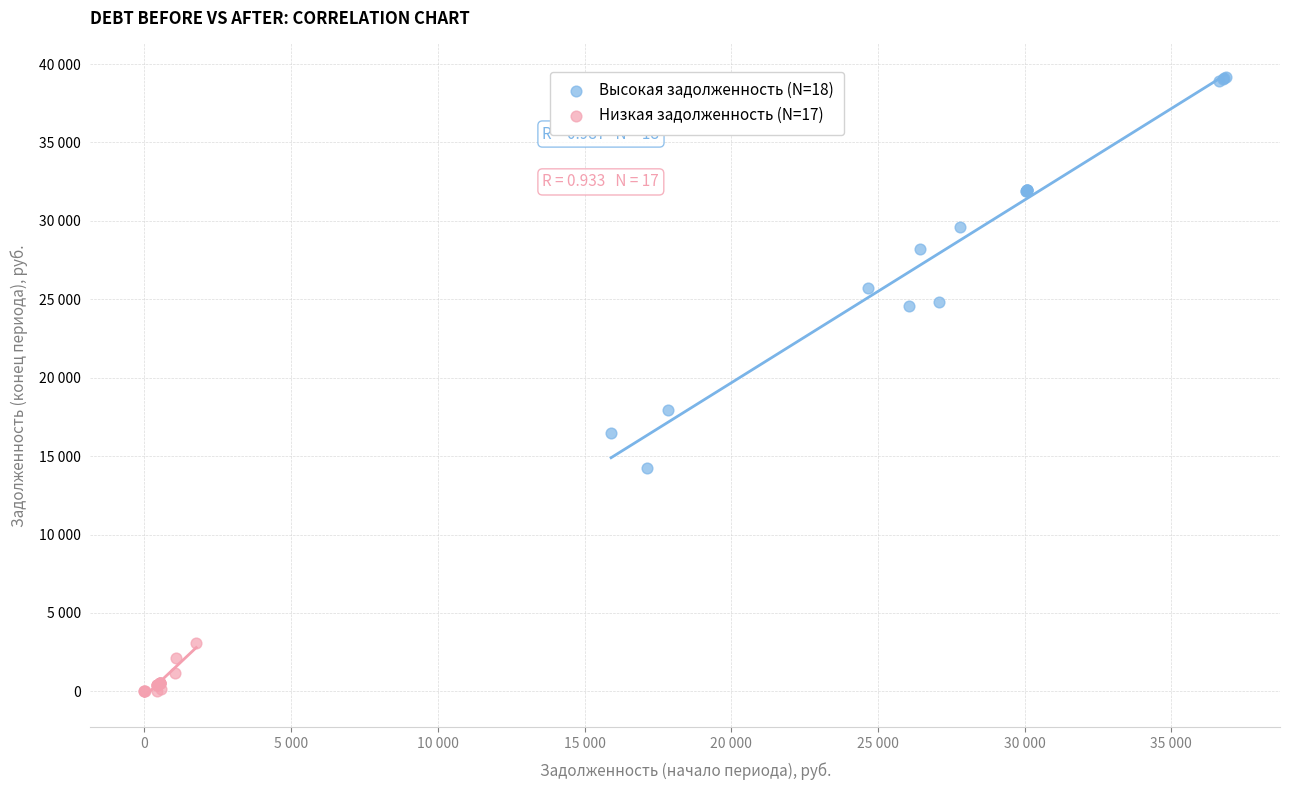

What are all the series names shown in the legend?

Высокая задолженность (N=18), Низкая задолженность (N=17)